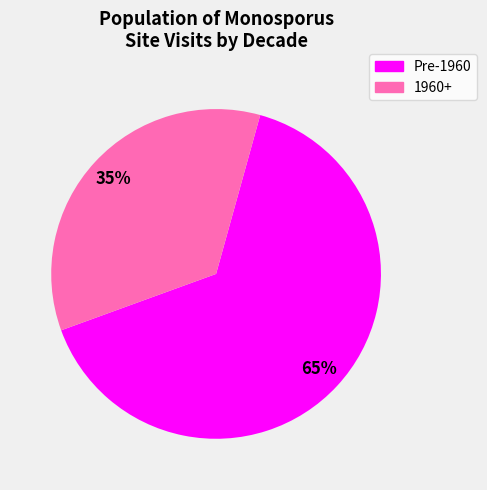

To the nearest percent, what is the difference between the largest and smallest slice percentages?

30%